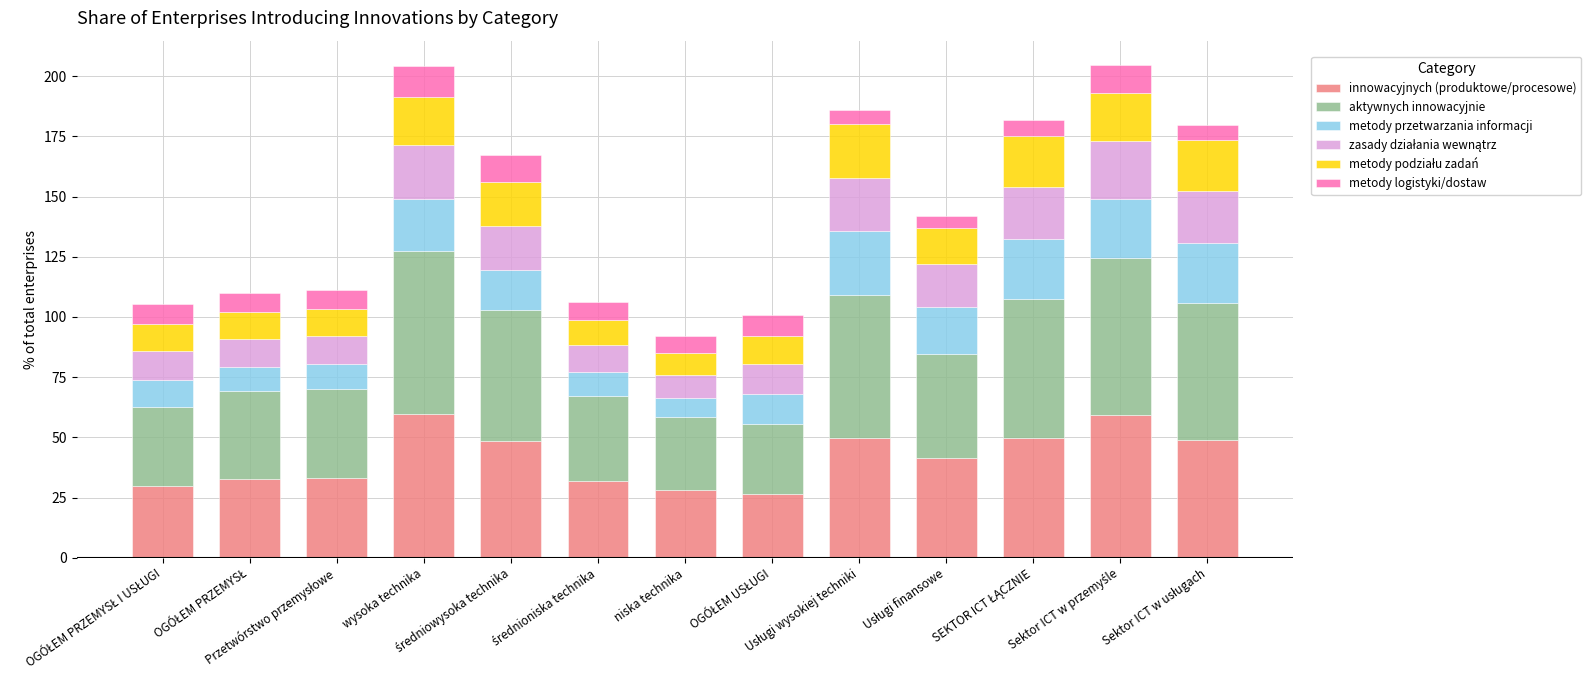

What is the difference between the maximum and second lowest values in the innowacyjnych (produktowe/procesowe) series?

31.7